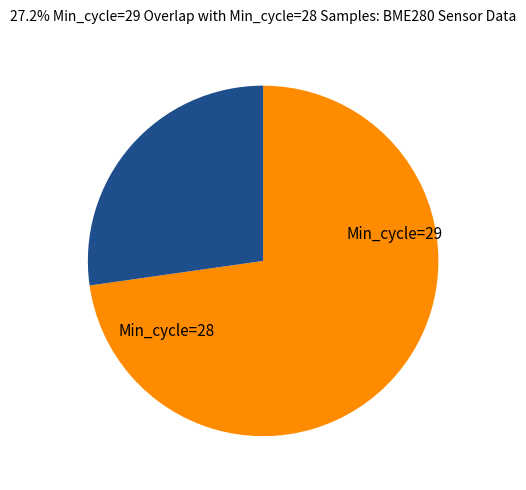

Count the number of slices in the pie.

2